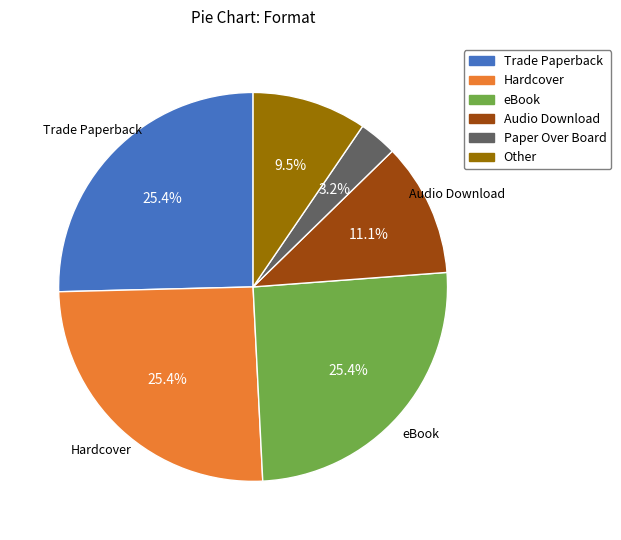

To the nearest percent, what is the difference between the largest and smallest slice percentages?

22%